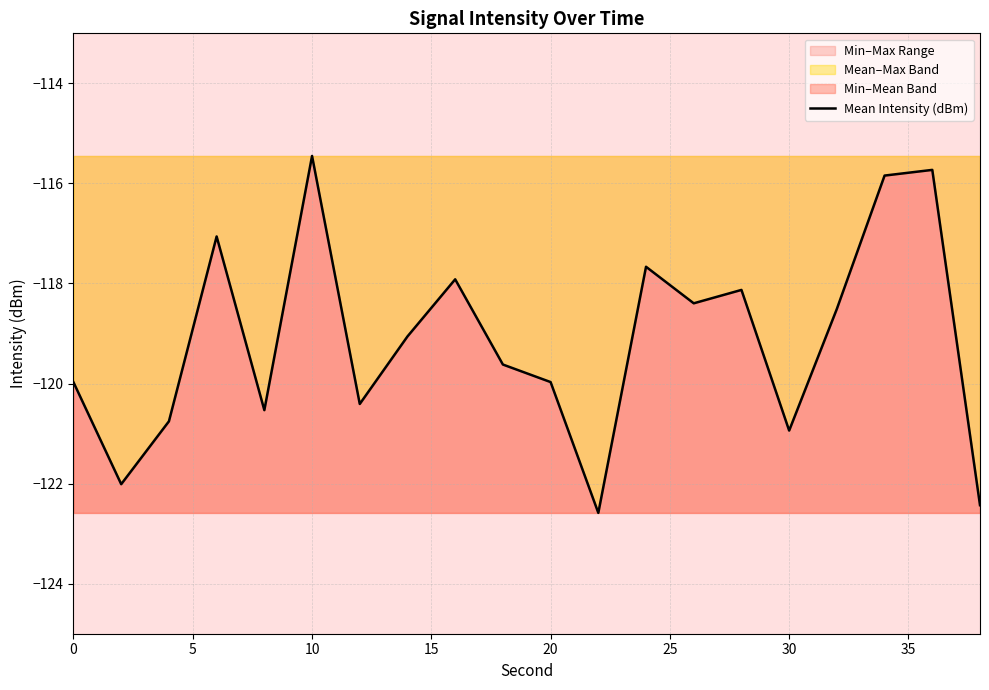

The value of Mean Intensity (dBm) at 10 is -115.5. True or false?

True